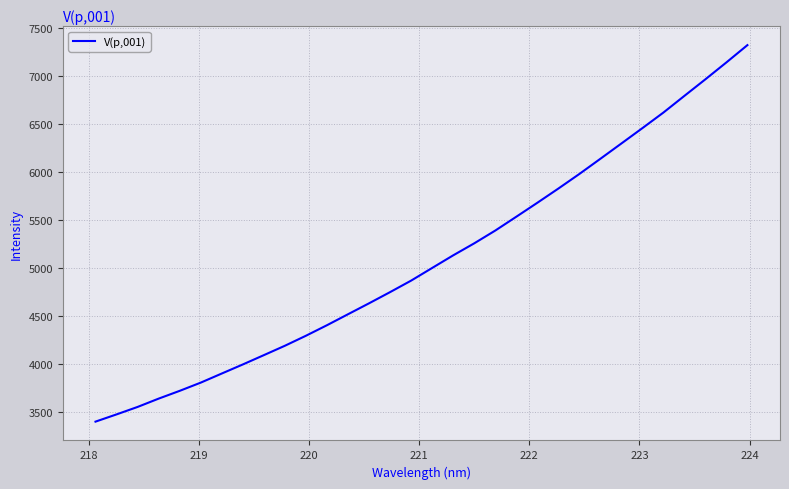

What is the difference between the maximum and minimum values?

3916.8